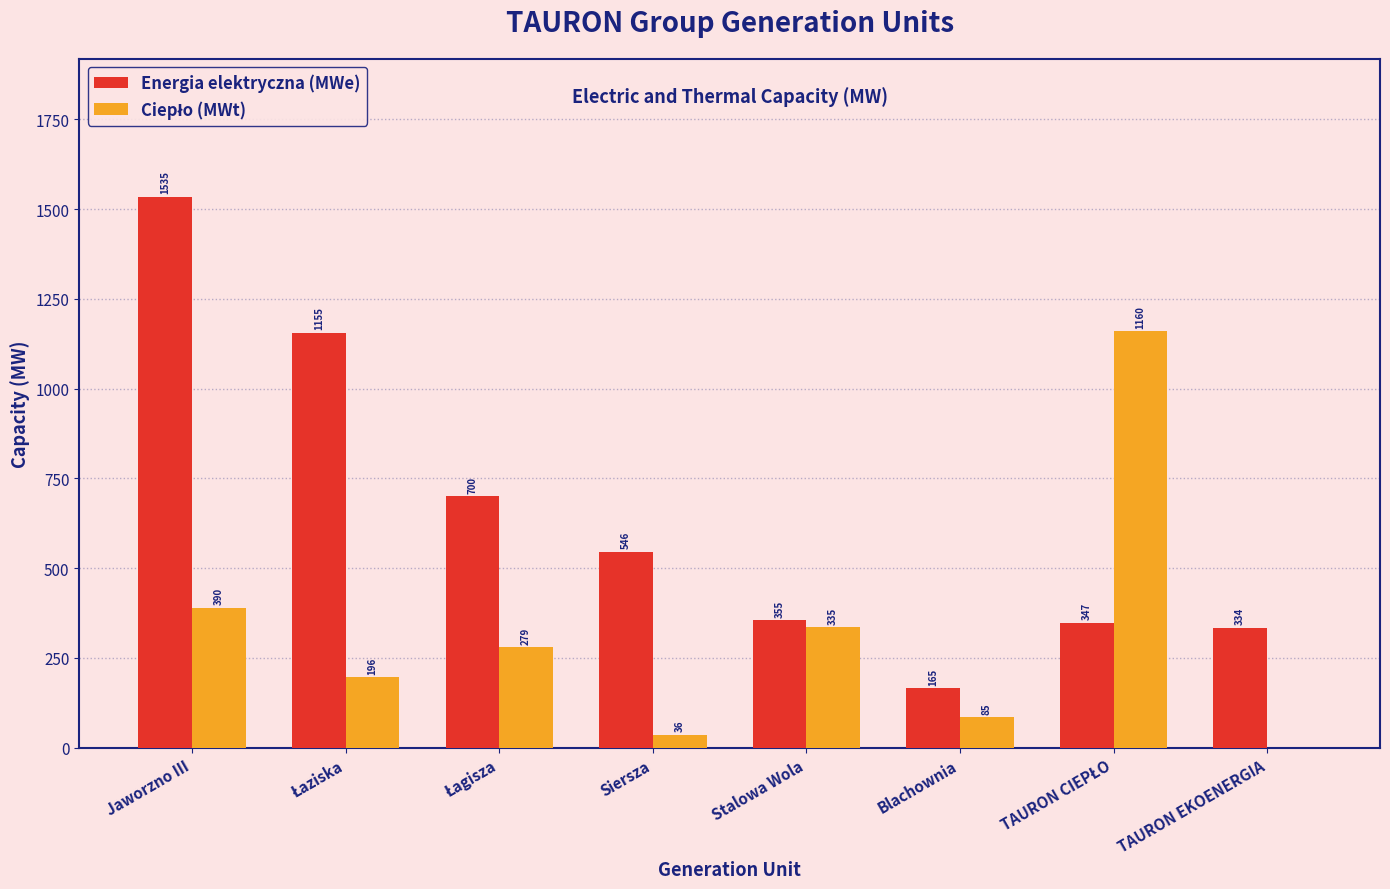

What is the maximum value shown in the chart?

1535.0